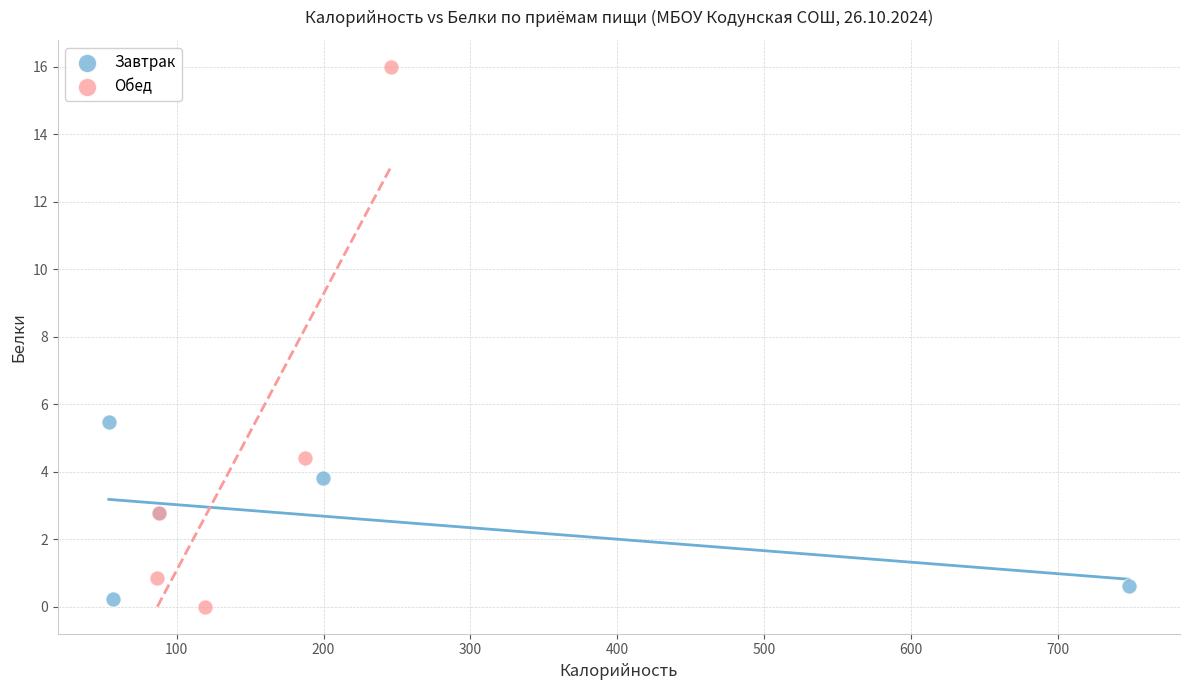

Which series has the widest spread of Y values?

Обед